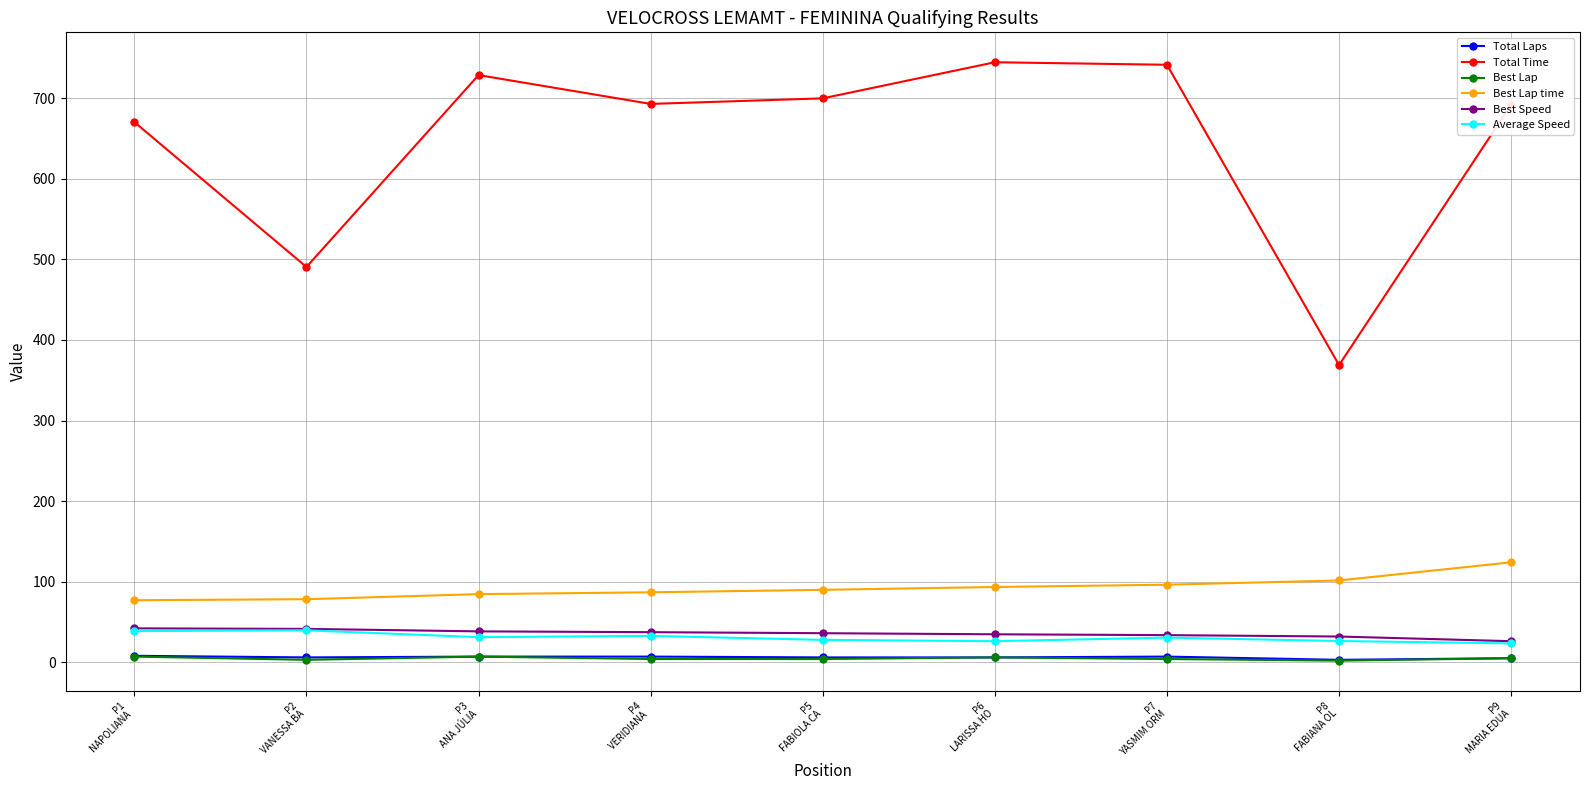

True or false: Total Time and Best Speed intersect in this chart.

False